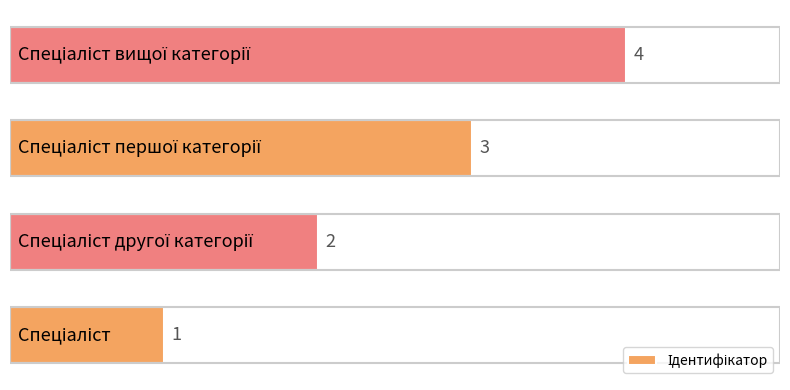

What is the greatest value displayed?

4